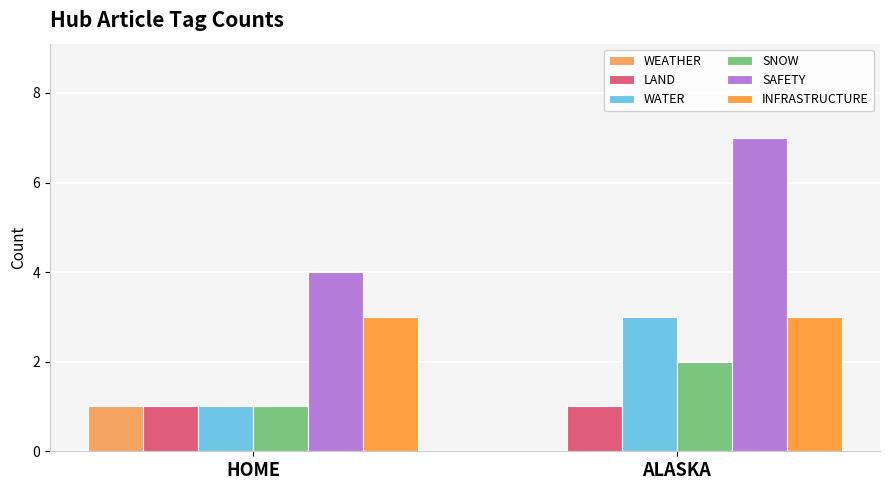

What is the total value across all series at HOME?

11